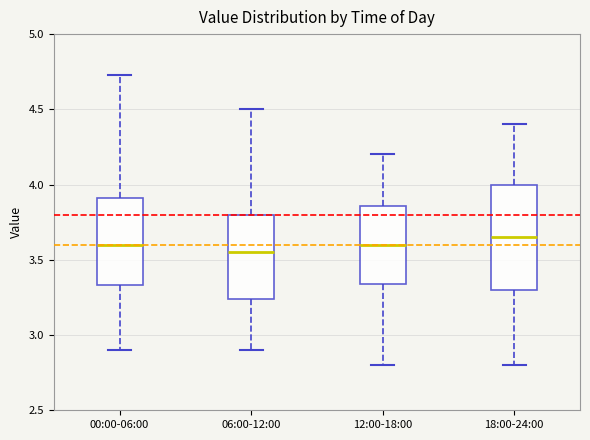

Comparing the boxes themselves (not the whiskers), which one is the tallest?

18:00-24:00